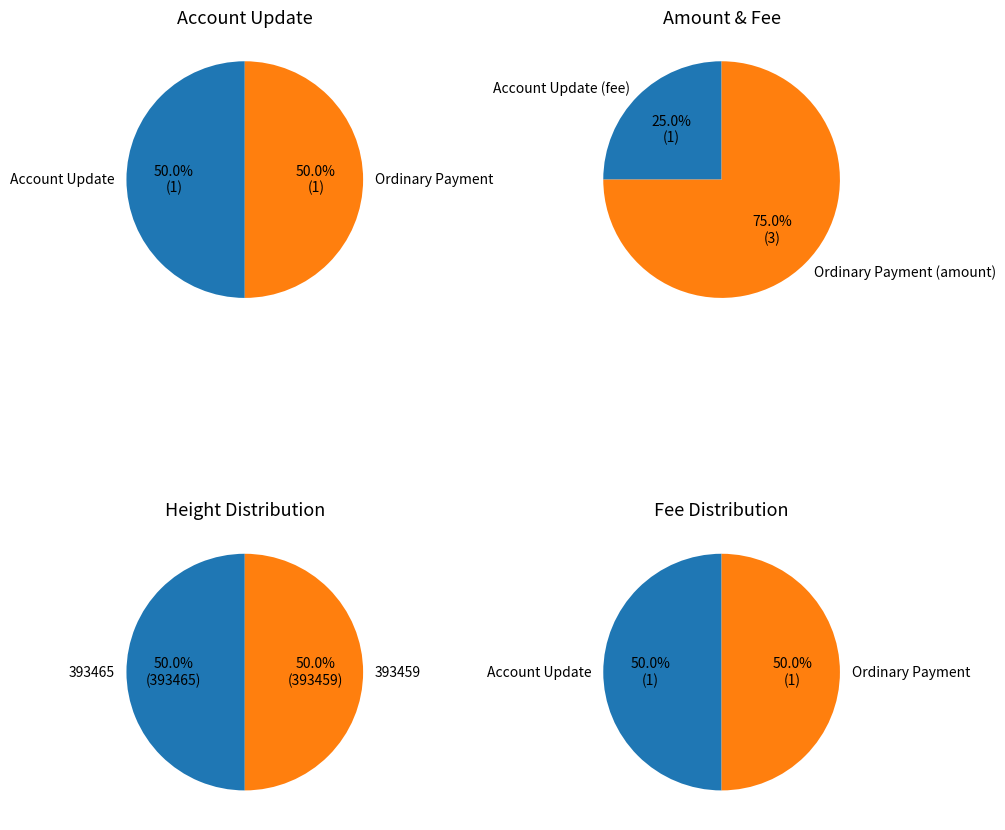

Rank the series by their maximum value, from lowest to highest.

Account Update, Ordinary Payment